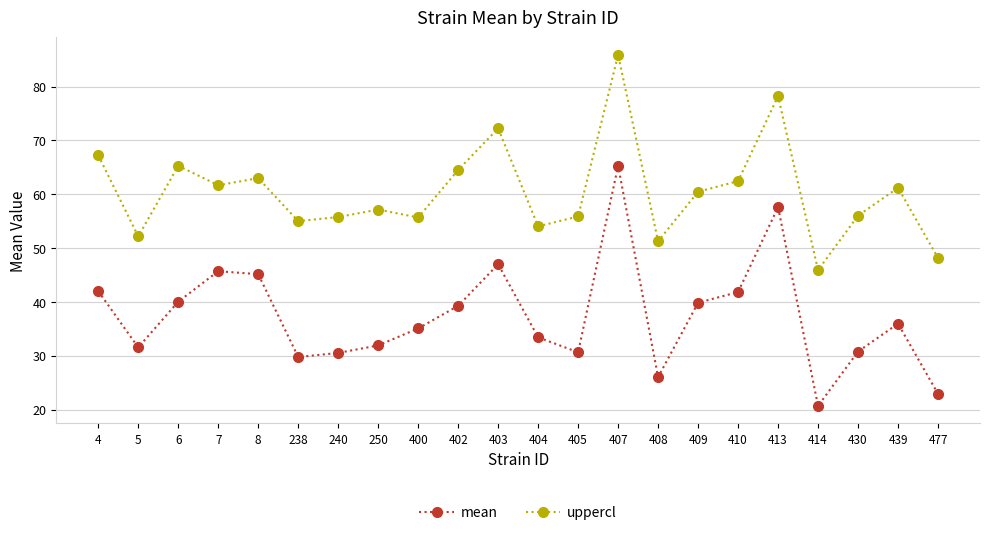

Which label corresponds to the largest value in the chart?

407